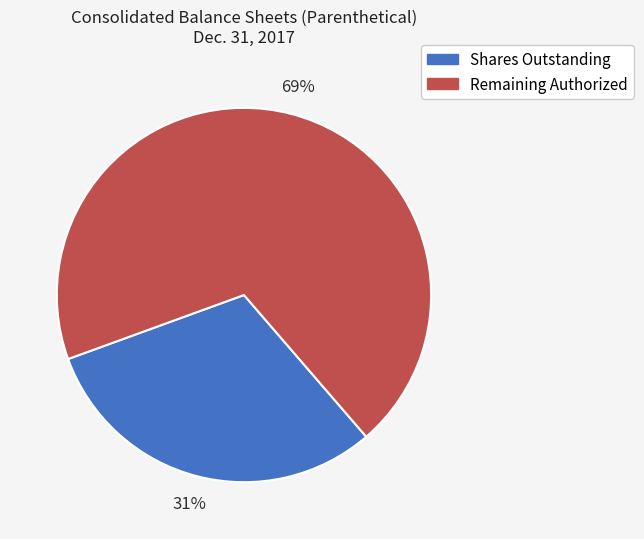

To the nearest percent, what is the difference between the largest and smallest slice percentages?

38%